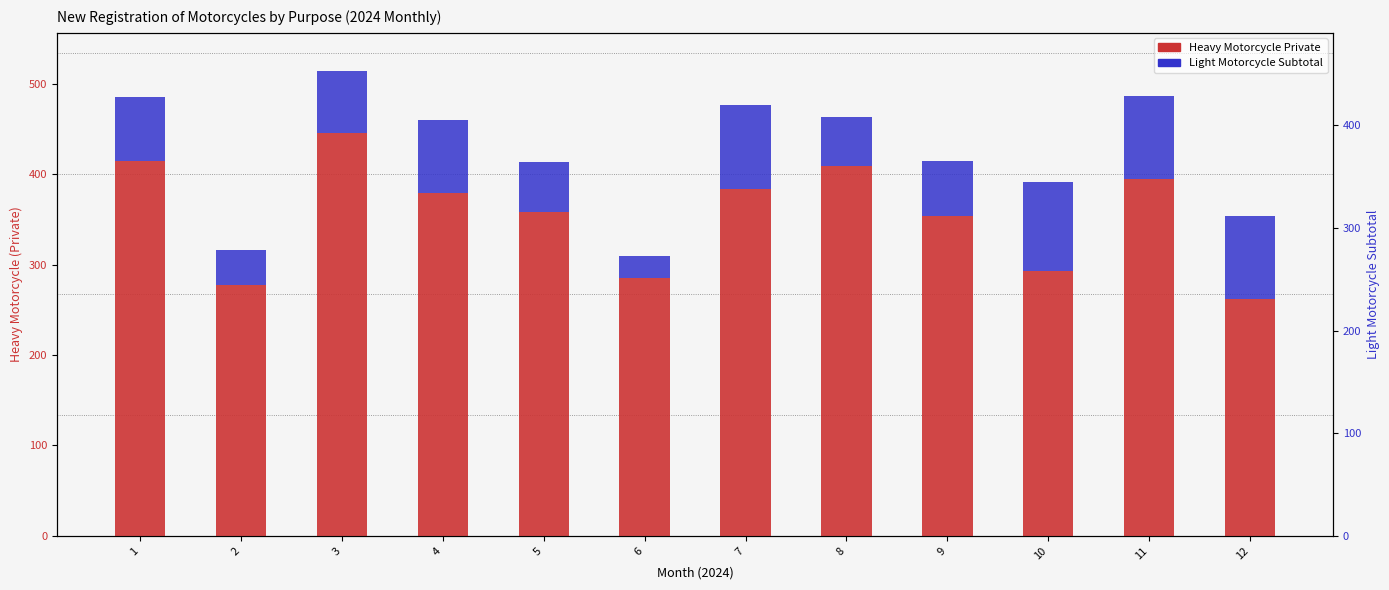

What is the difference between the maximum and minimum values in the Light Motorcycle Subtotal series?

74